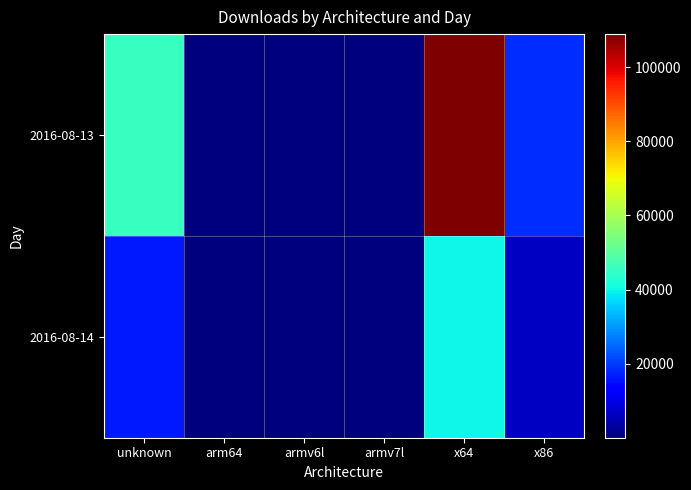

Reading left to right, transcribe all the data shown in this chart.

2016-08-13: unknown=45216	arm64=72	armv6l=203	armv7l=429	x64=108897	x86=18696
2016-08-14: unknown=16458	arm64=31	armv6l=50	armv7l=103	x64=40030	x86=6824